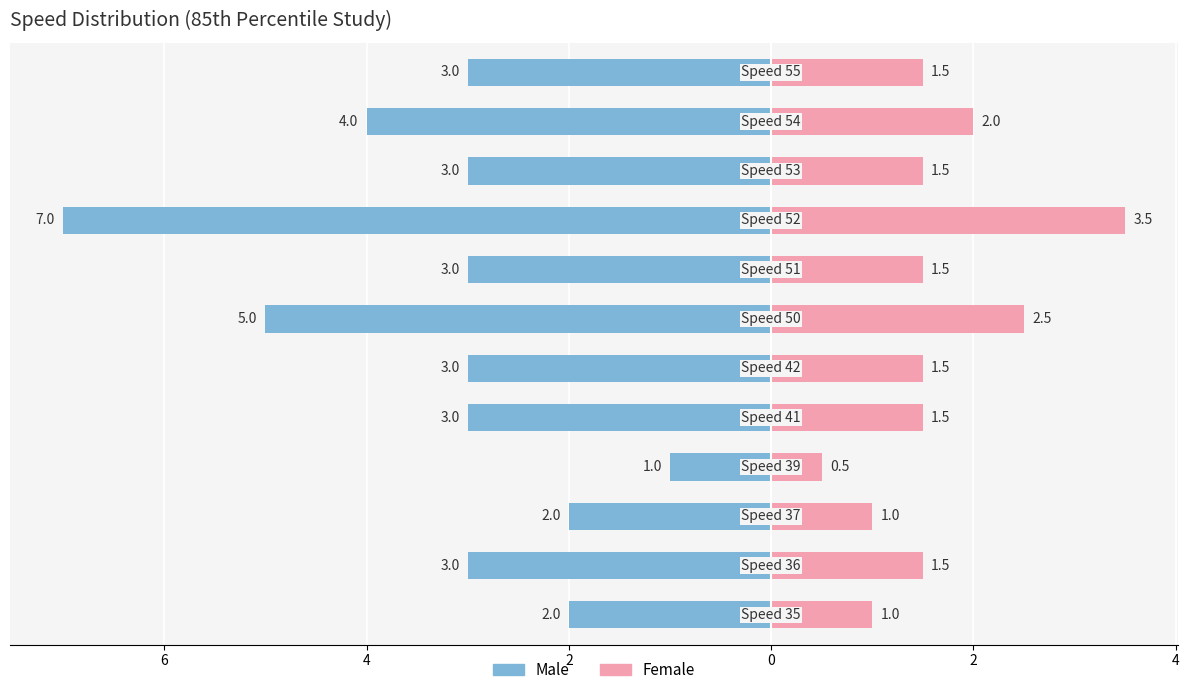

Reading left to right, what are all the values shown in this chart?

Male: -2.0	-3.0	-2.0	-1.0	-3.0	-3.0	-5.0	-3.0	-7.0	-3.0	-4.0	-3.0
Female: 1.0	1.5	1.0	0.5	1.5	1.5	2.5	1.5	3.5	1.5	2.0	1.5